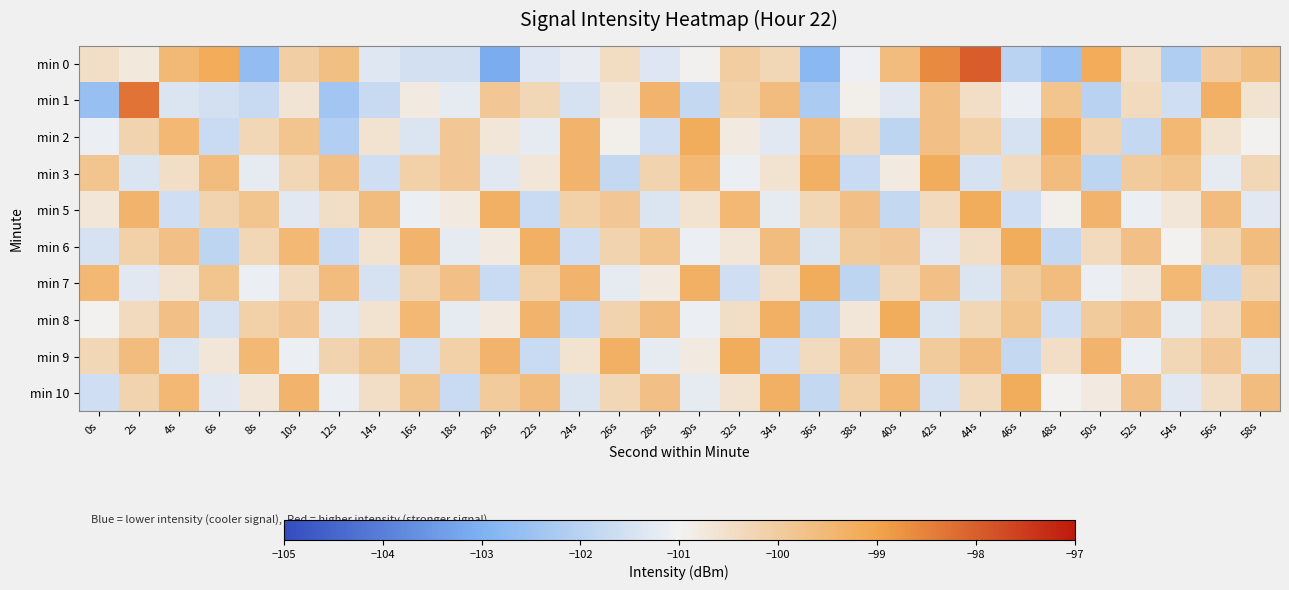

What is the maximum value shown in the chart?

-98.0